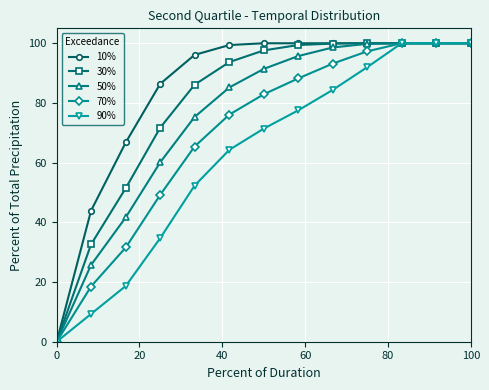

Which series has the largest total across all categories?

10%